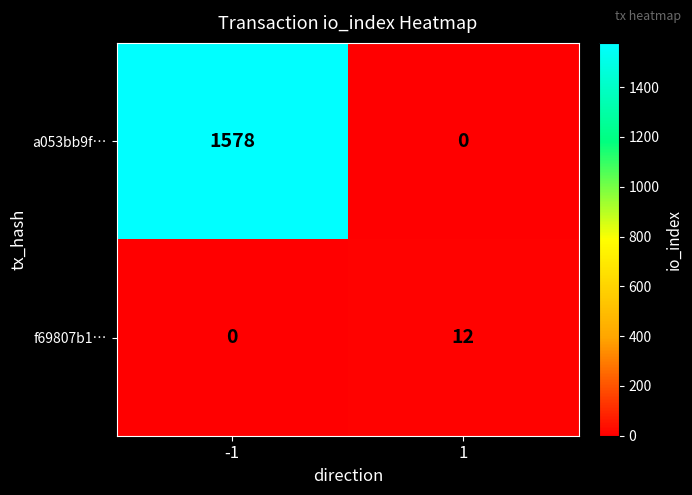

What is the greatest value displayed?

1578